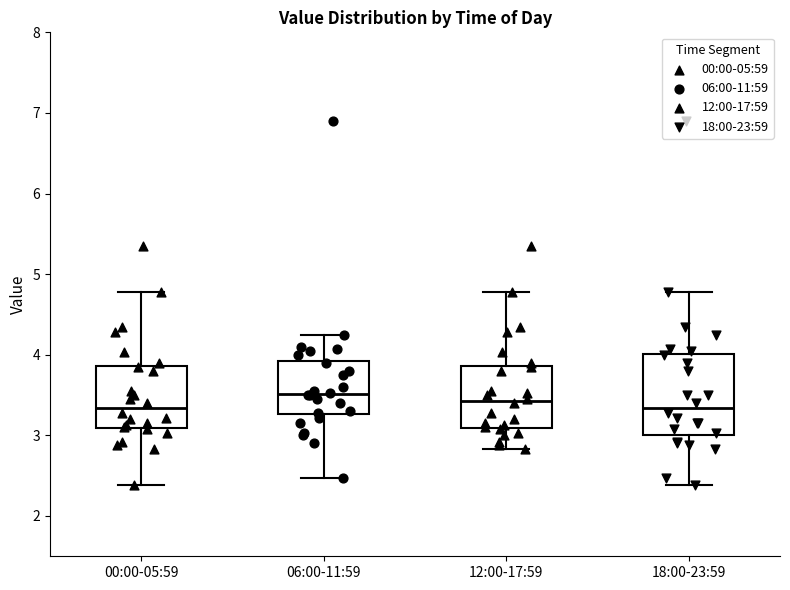

Comparing the boxes themselves (not the whiskers), which one is the tallest?

18:00-23:59